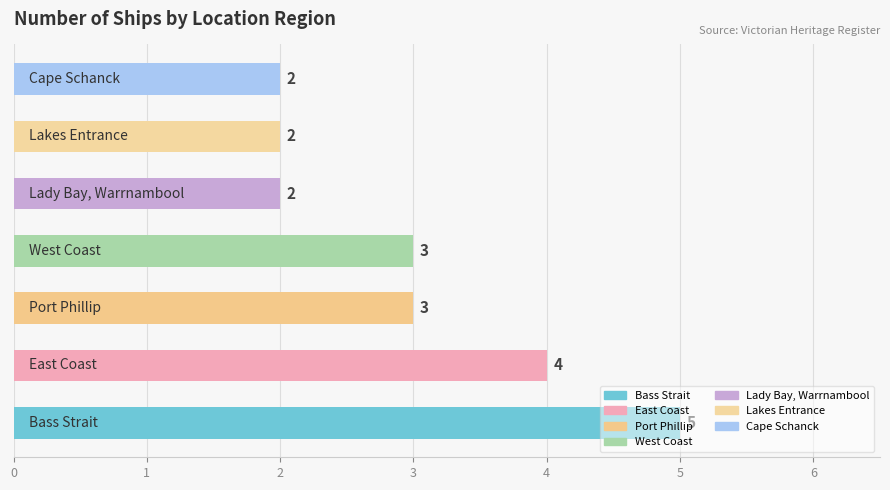

Count the values in the range 2 to 4.

6